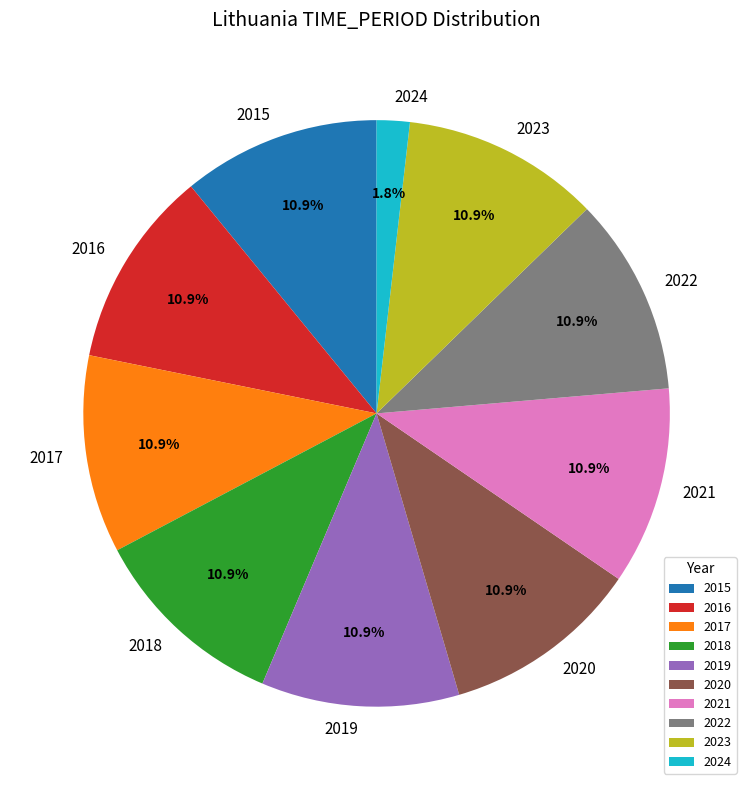

How many slices are in this pie chart?

10